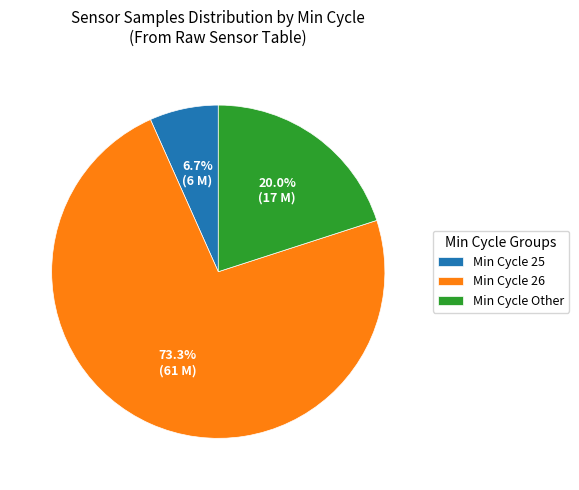

What is the majority slice?

Min Cycle 26